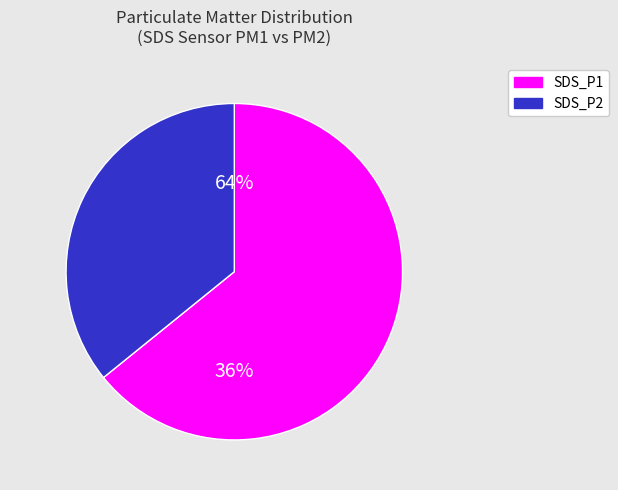

The 31 slice represents 16% of the pie. True or false?

False